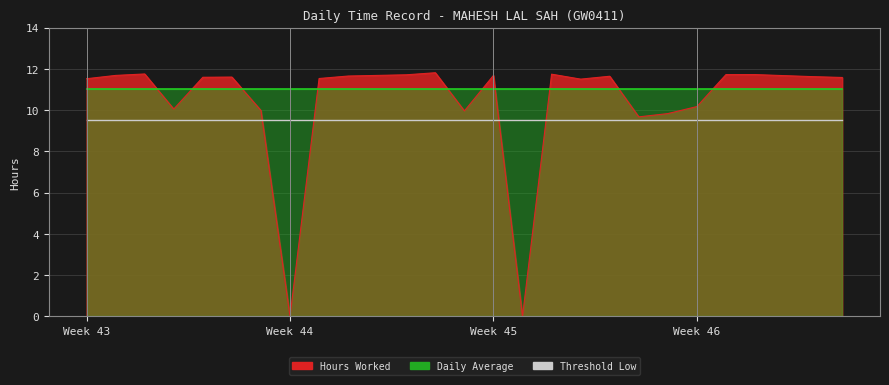

At which category is the sum across all series the highest?

7